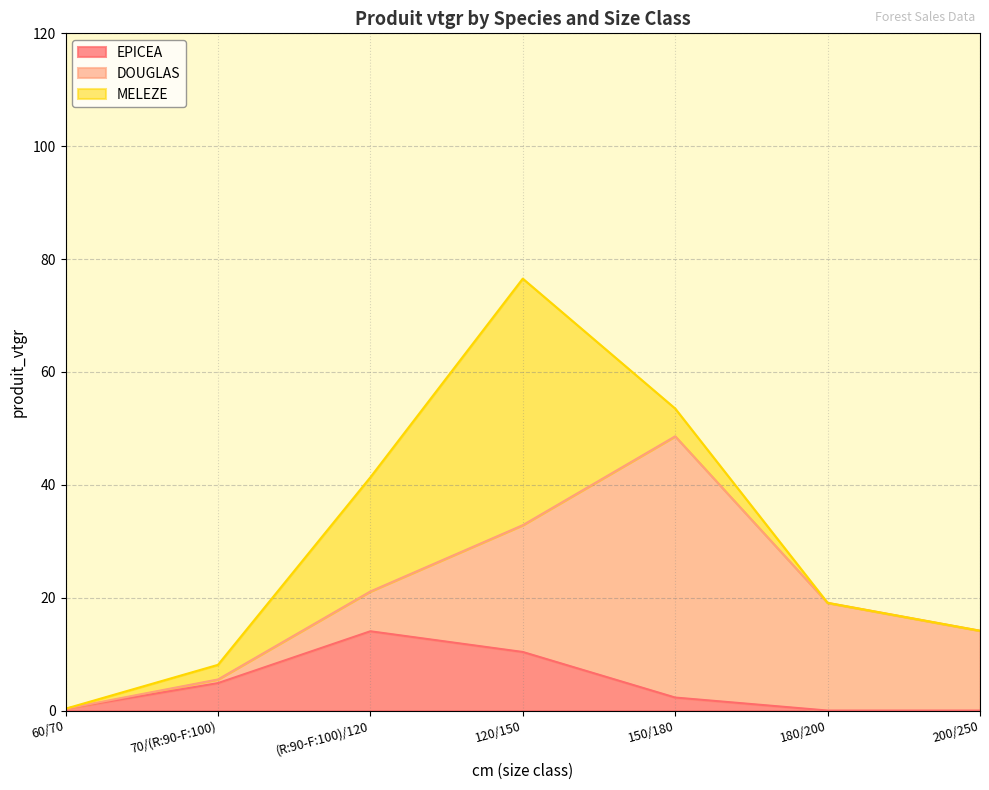

What value does the MELEZE series have at 150/180?

4.9